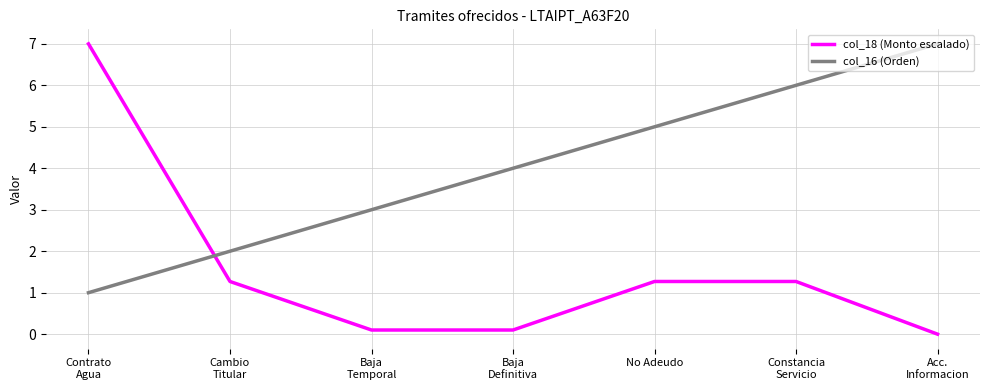

What is the difference between the maximum and minimum values in the col_16 (Orden) series?

6.0